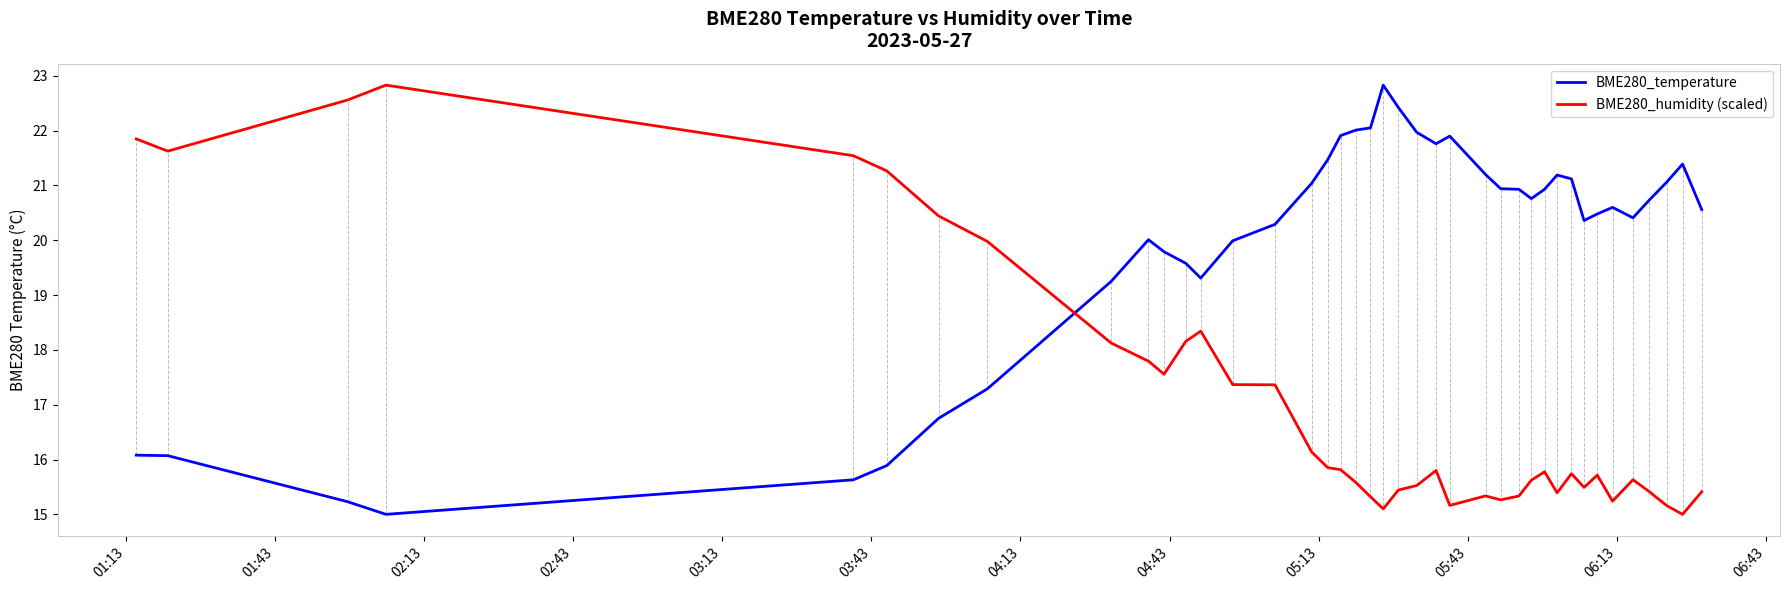

Which series has the largest total across all categories?

BME280_temperature